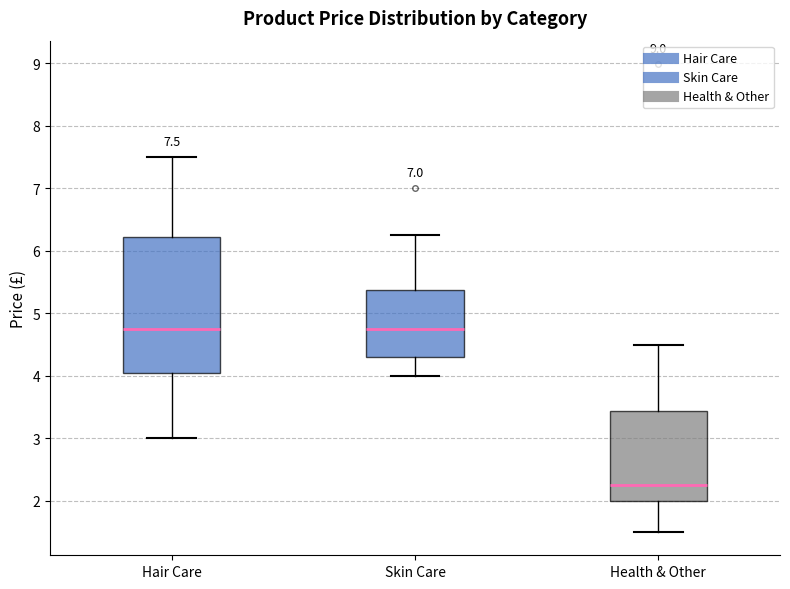

Which box is the tallest, from its lower edge to its upper edge?

Hair Care